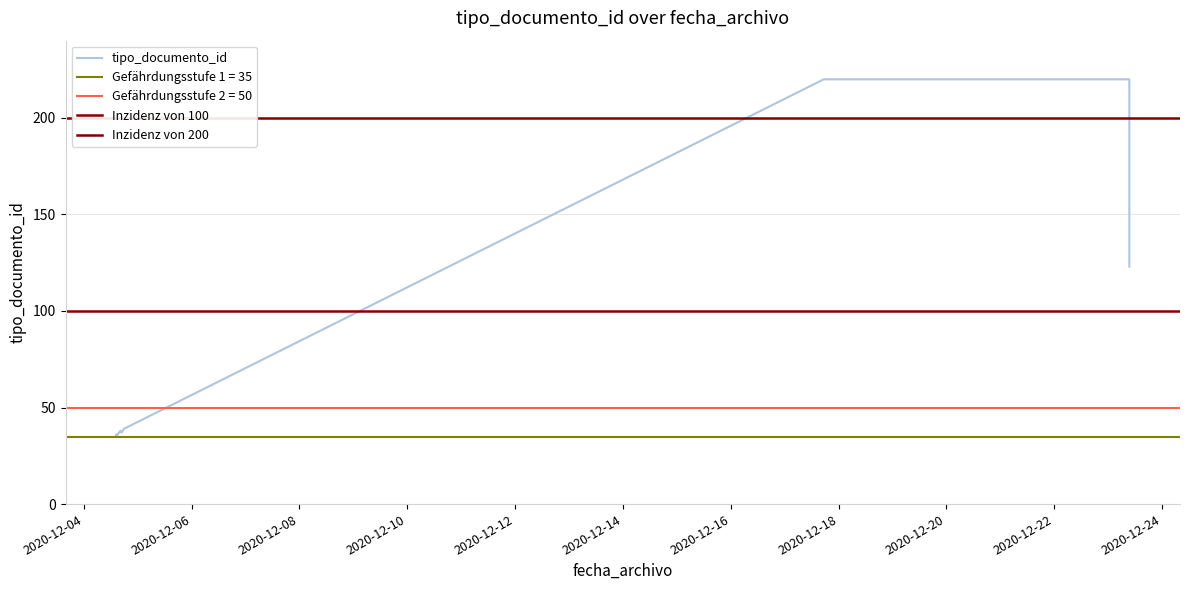

How many values exceed 39?

3